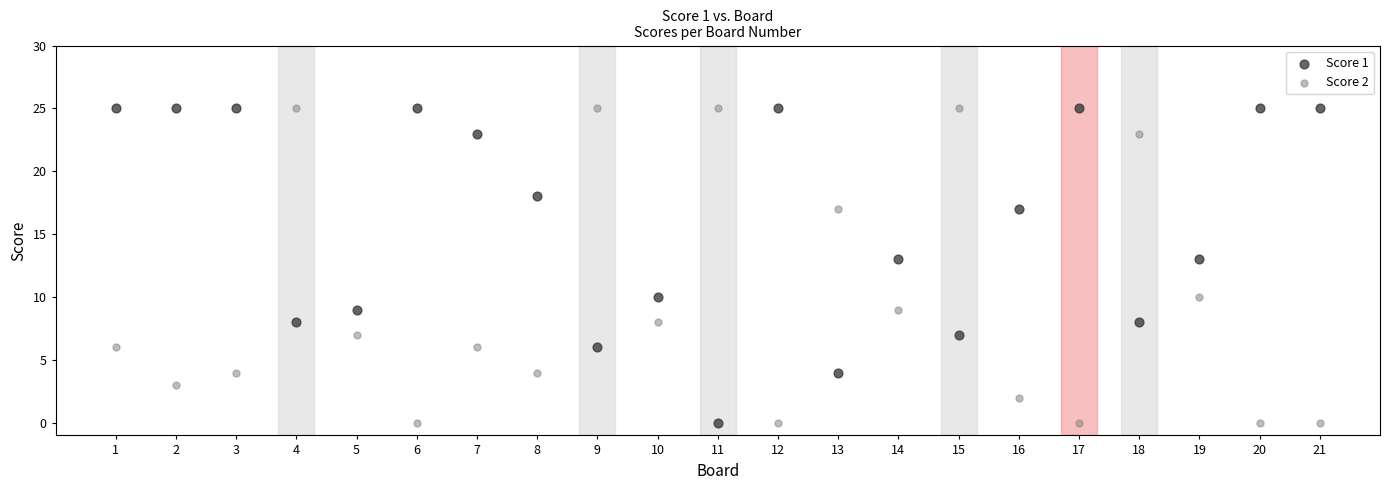

Across all data points, what is the range of Y values (max minus min)?

25